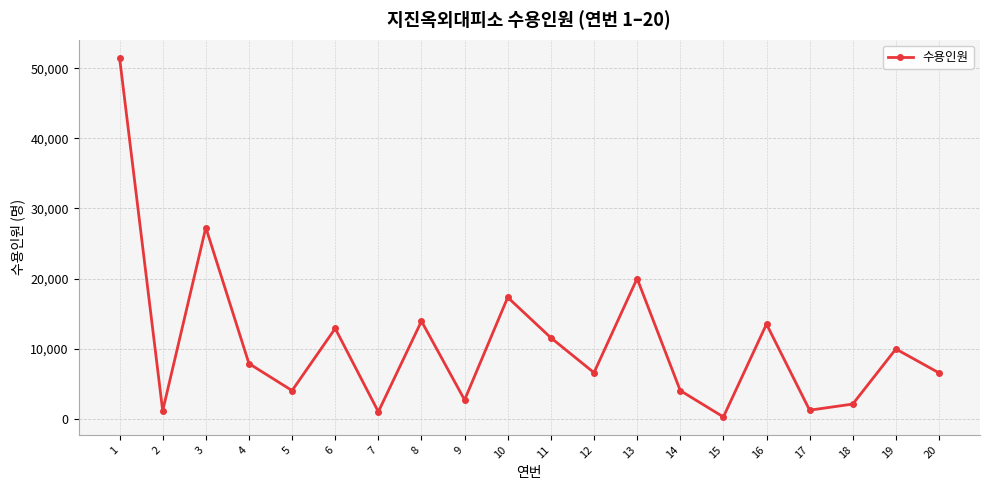

Is it true that the value at 16 is 13489?

True